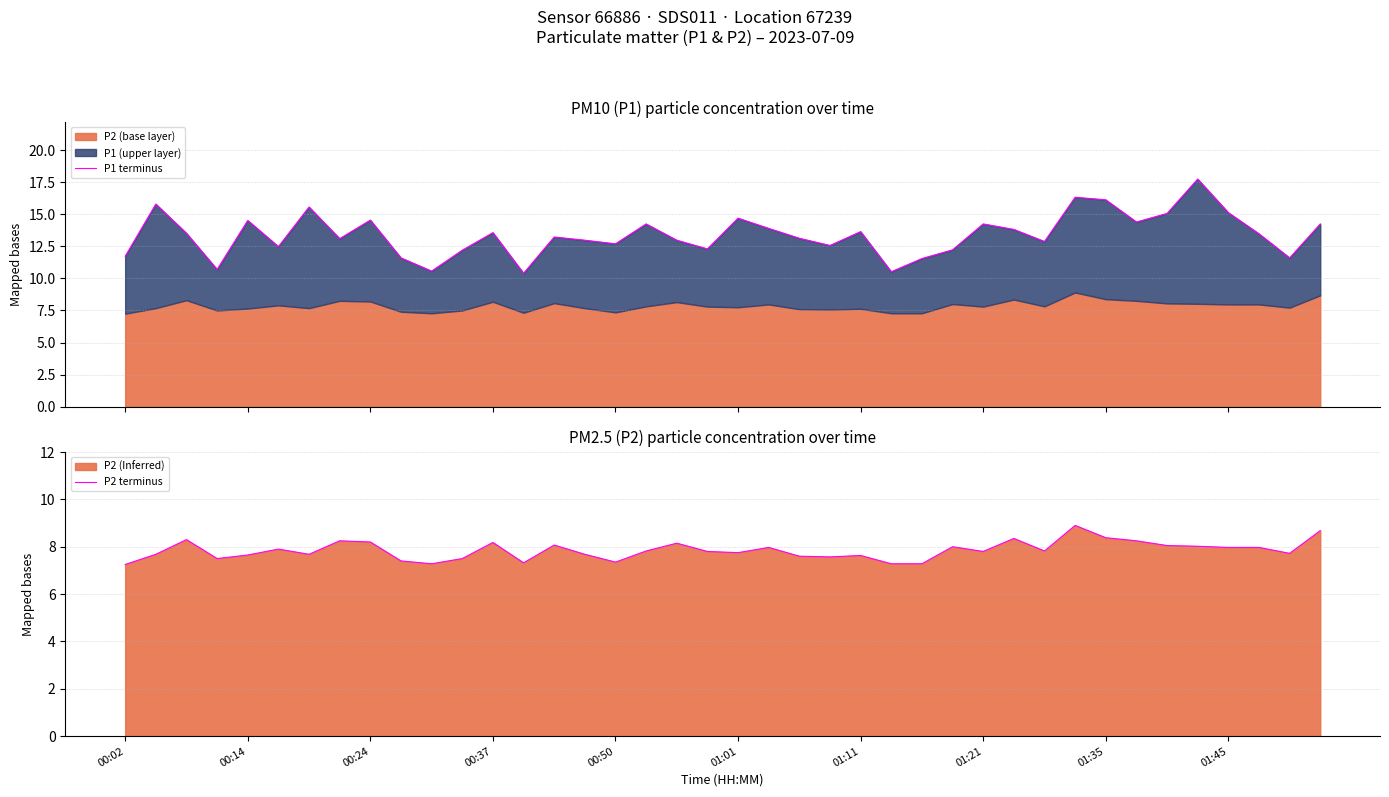

In P1 terminus, how many points are higher than both neighbors (excluding endpoints)?

12